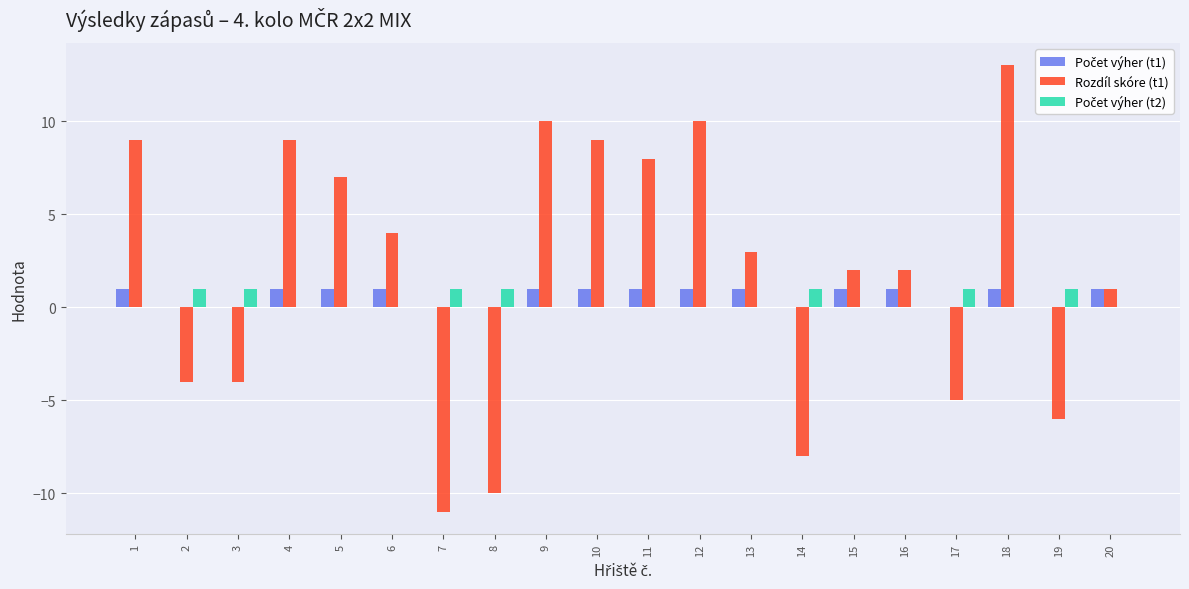

How many groups of bars are there?

20